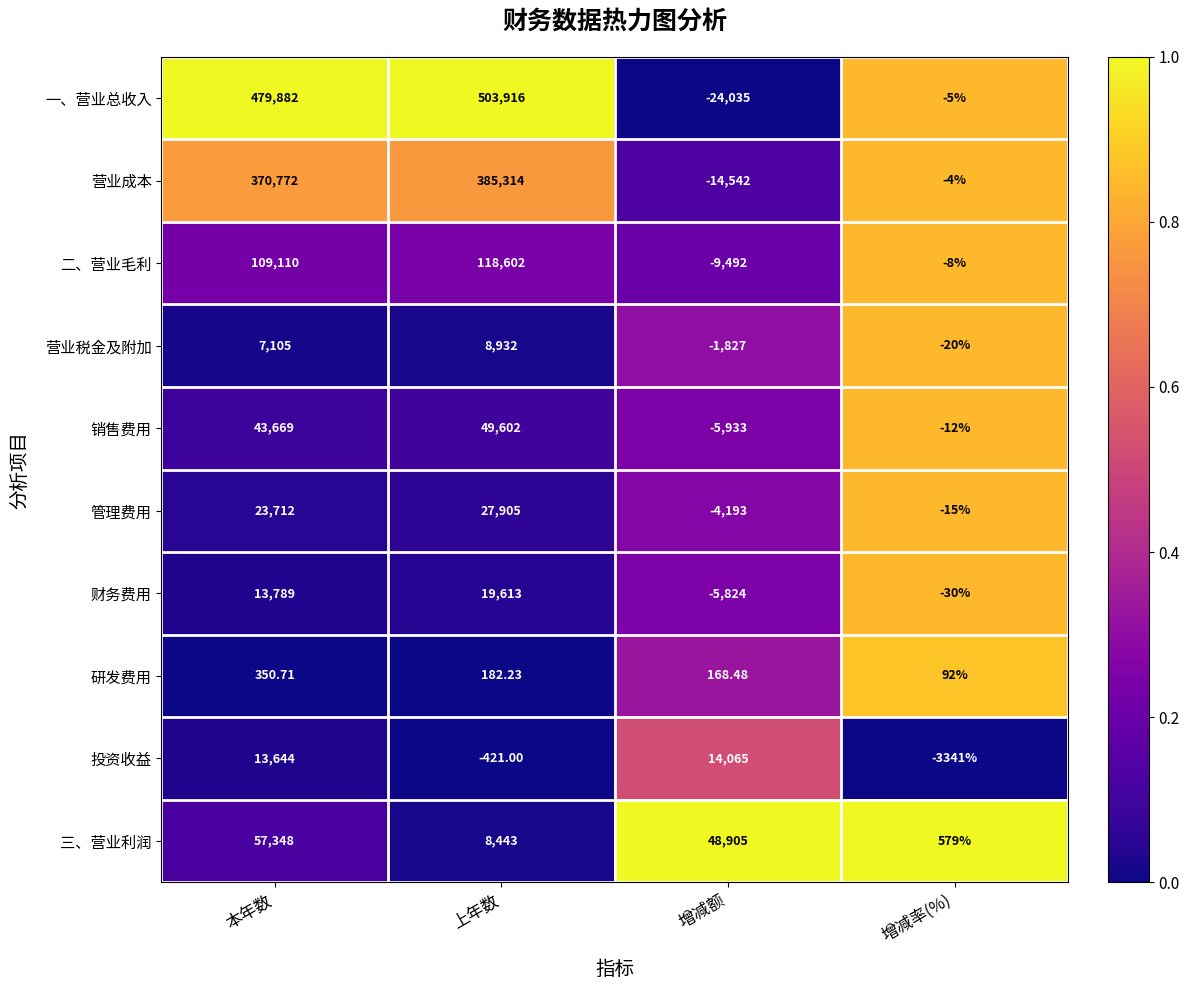

Which series has the widest spread of values?

一、营业总收入